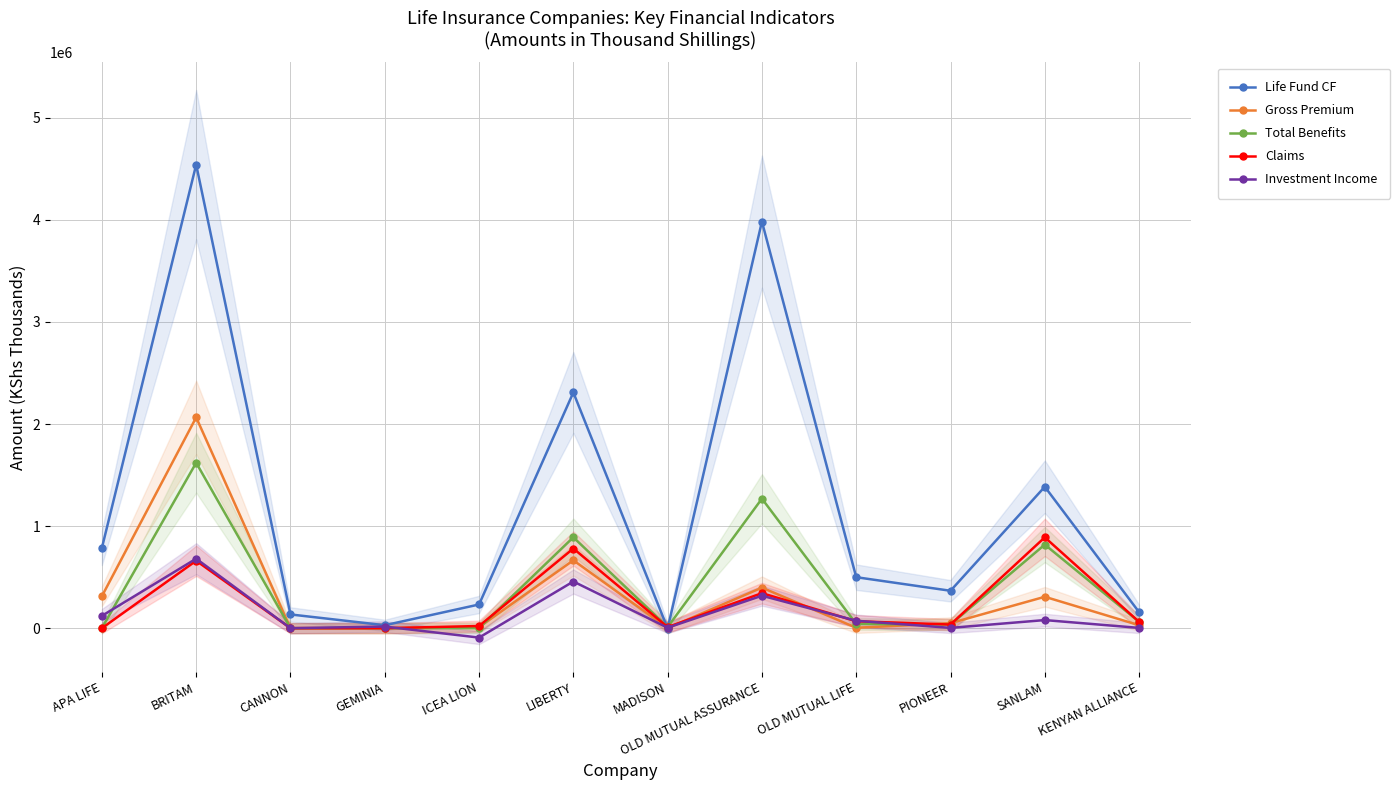

Is it true that Investment Income equals 680686 at BRITAM?

True